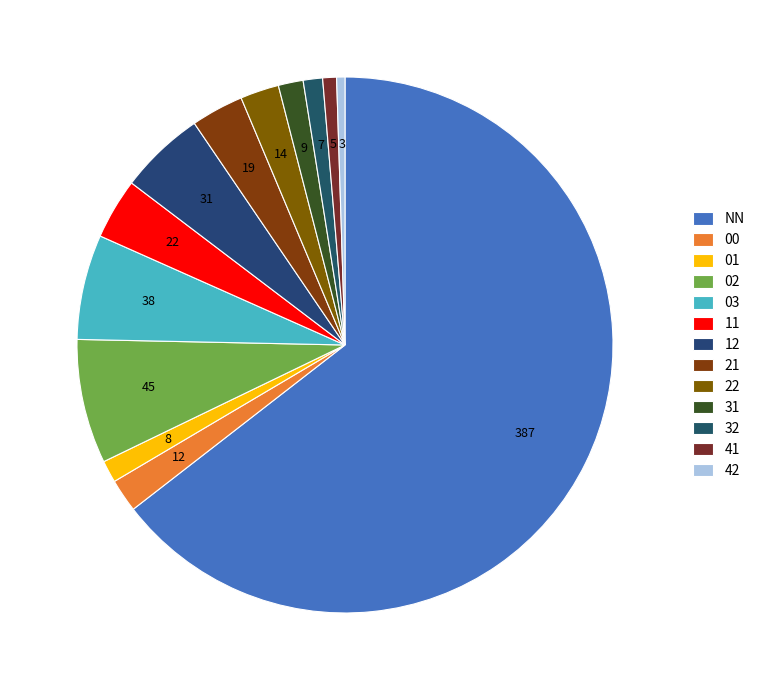

Is it true that 32 is 1% of the pie?

True